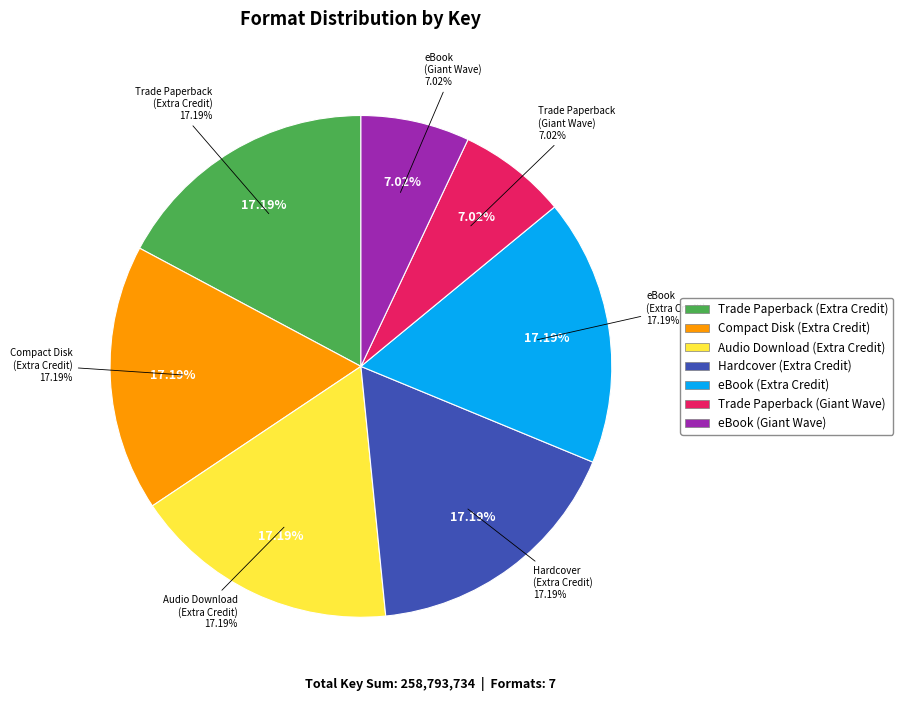

To the nearest percent, what portion does eBook (Giant Wave) represent?

7%